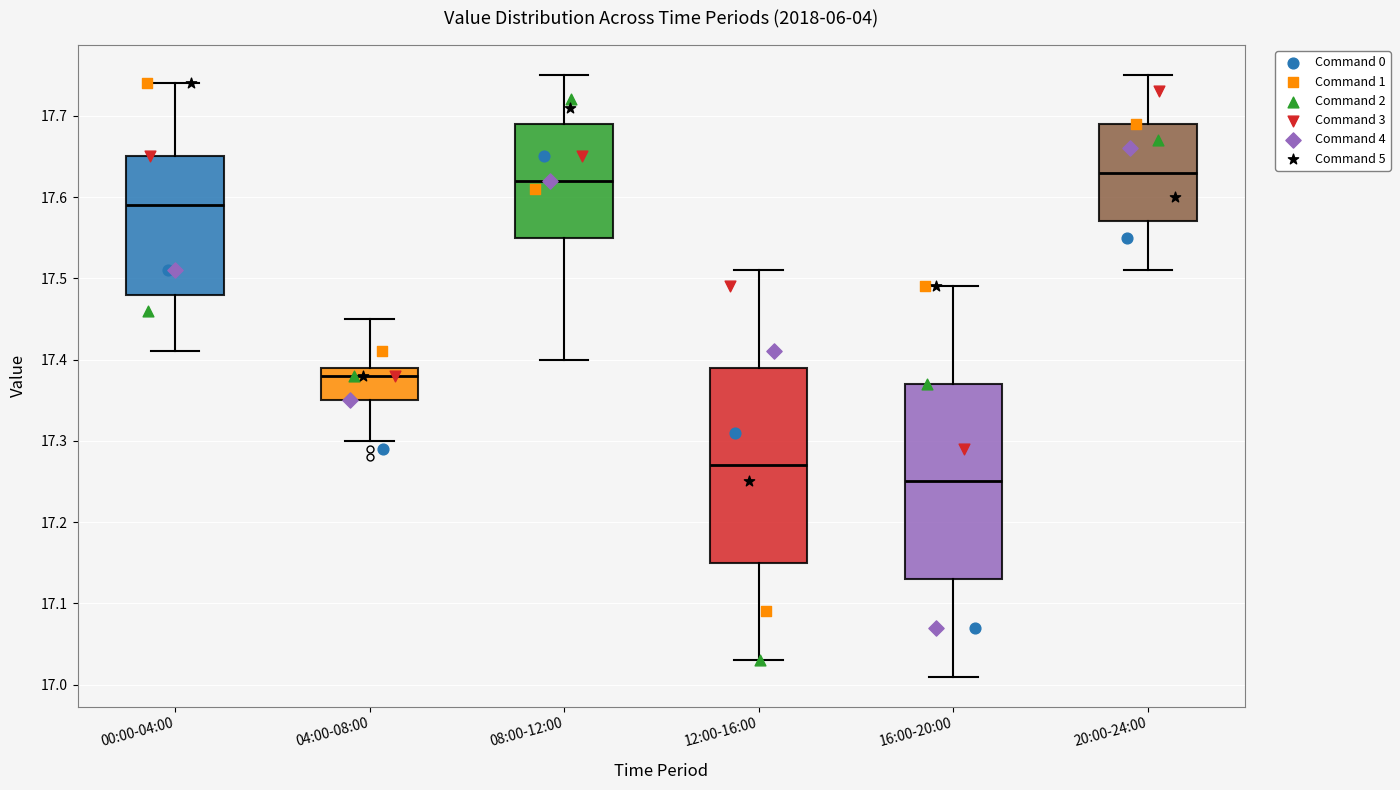

Reading left to right, read every box against the y-axis: the position of its median line, the range the box covers, and the ends of its whiskers. The values are not printed on the chart, so give them approximately, as read against the axis.

00:00-04:00: median 17.59, box 17.48 to 17.65, whiskers 17.41 to 17.74
04:00-08:00: median 17.38, box 17.35 to 17.39, whiskers 17.30 to 17.45
08:00-12:00: median 17.62, box 17.55 to 17.69, whiskers 17.40 to 17.75
12:00-16:00: median 17.27, box 17.15 to 17.39, whiskers 17.03 to 17.51
16:00-20:00: median 17.25, box 17.13 to 17.37, whiskers 17.01 to 17.49
20:00-24:00: median 17.63, box 17.57 to 17.69, whiskers 17.51 to 17.75